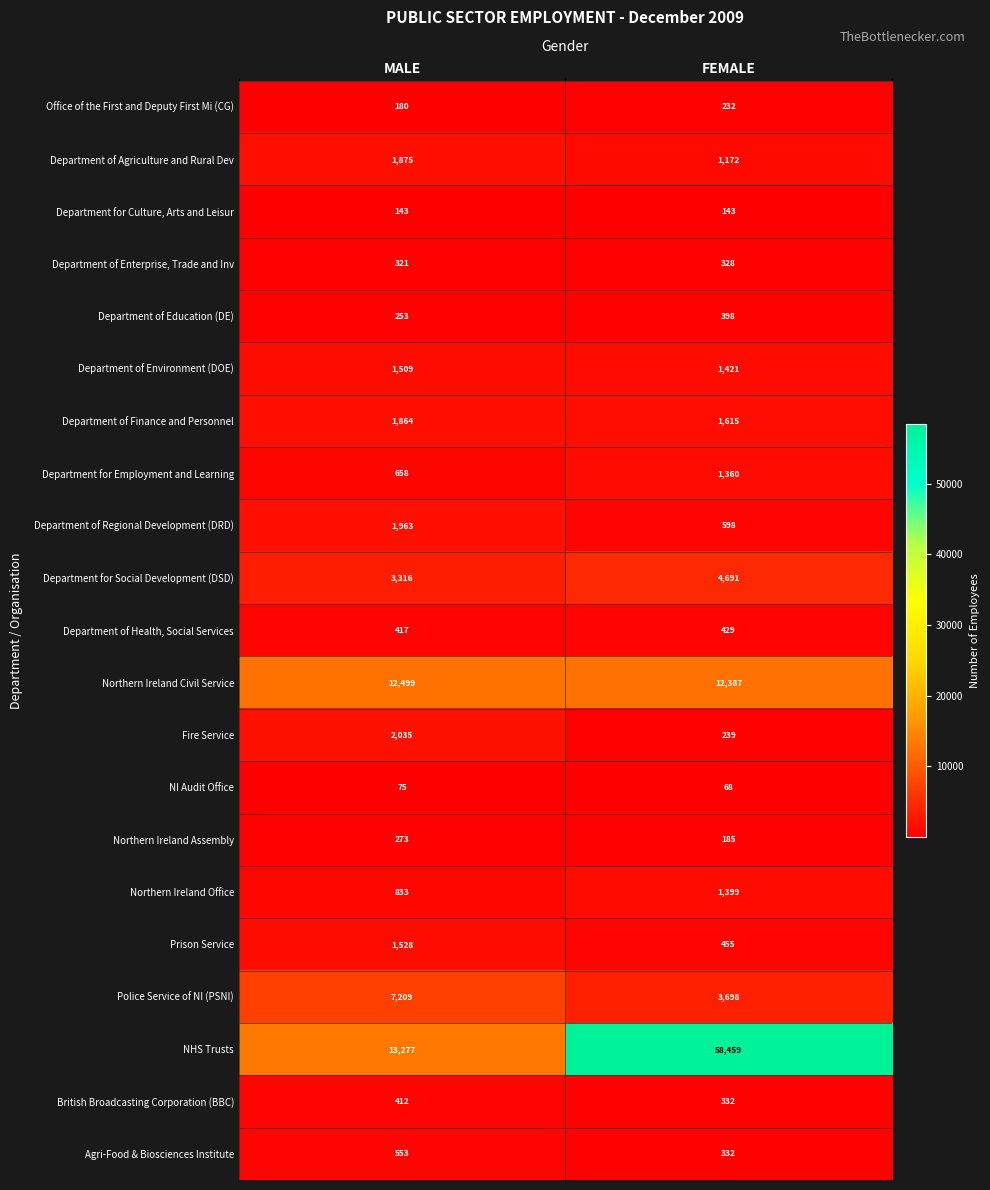

Is it true that Fire Service equals 2035 at MALE?

True